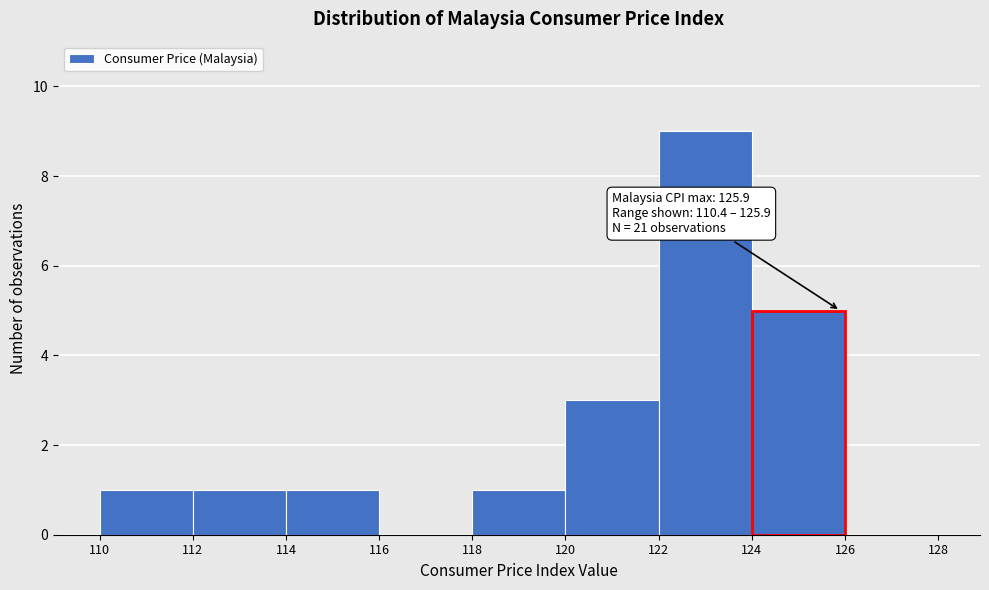

Which range on the x-axis has the tallest bar?

122 to 124